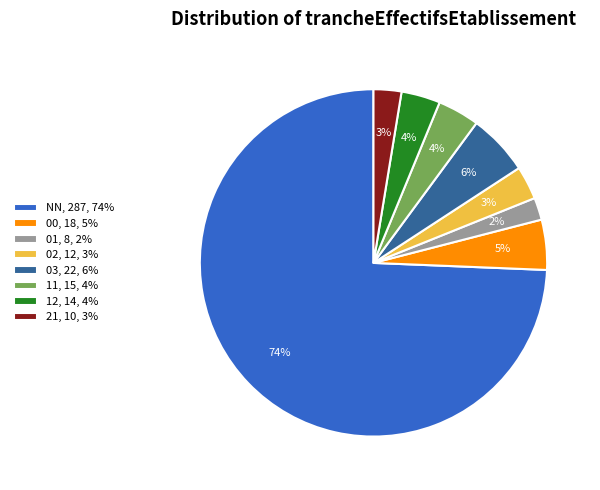

How many slices are in this pie chart?

8